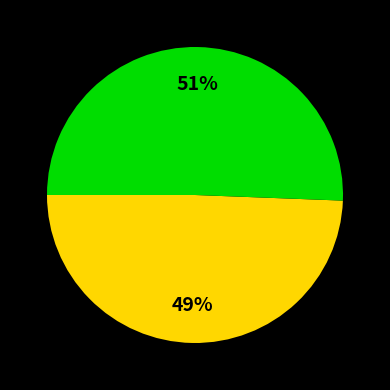

How many segments does this pie chart have?

2